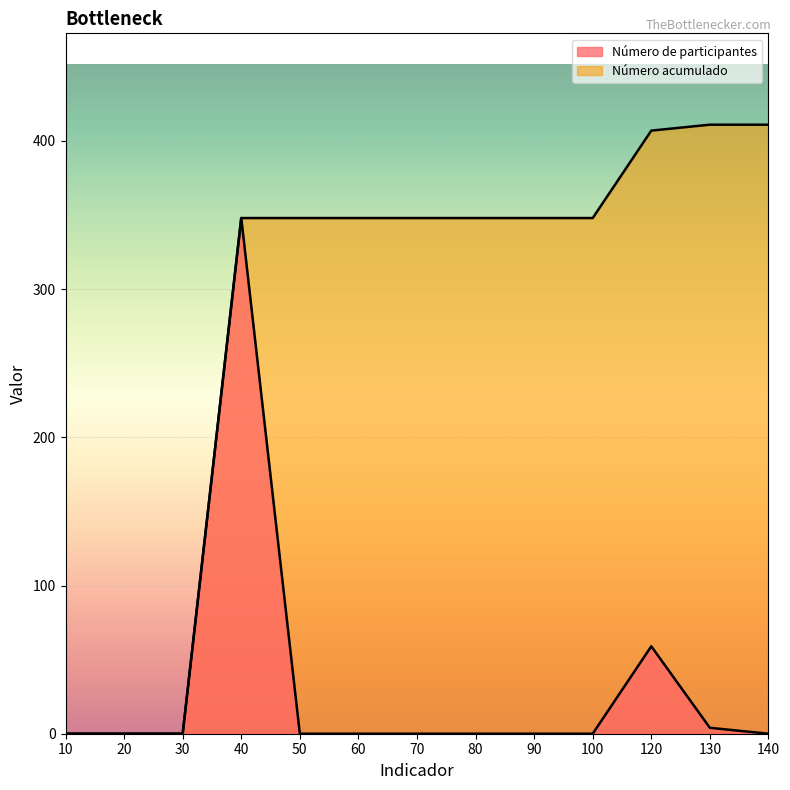

What is the total value across all series at 120?

466